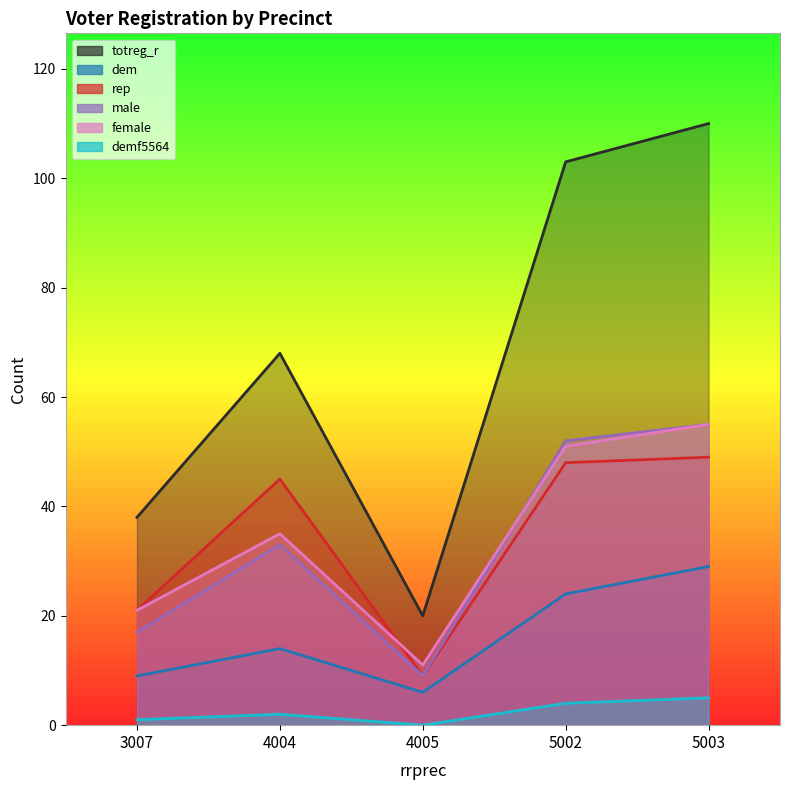

Rank the series by their maximum value, from highest to lowest.

totreg_r, male, female, rep, dem, demf5564